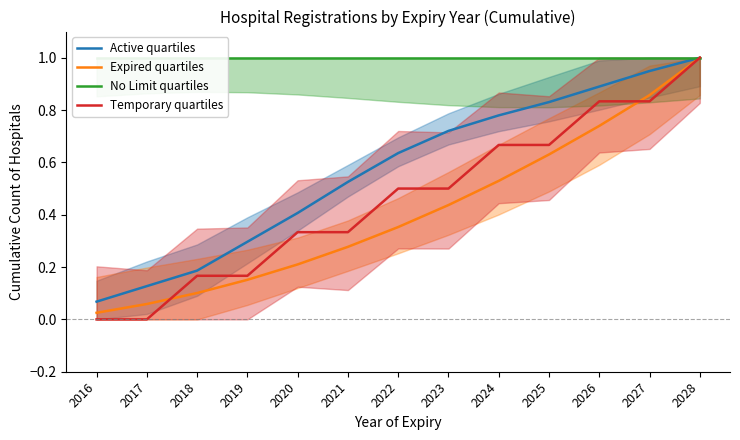

How many intersections are there between Expired quartiles and Temporary quartiles?

2